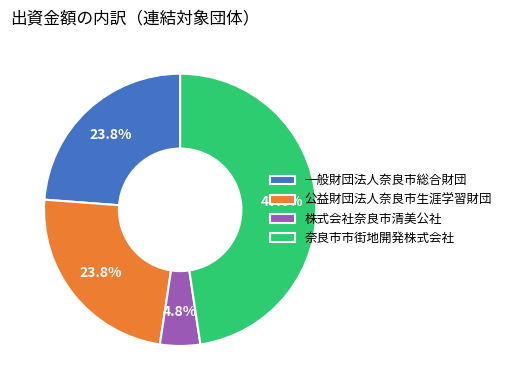

To the nearest percent, what portion does 株式会社奈良市清美公社 represent?

5%